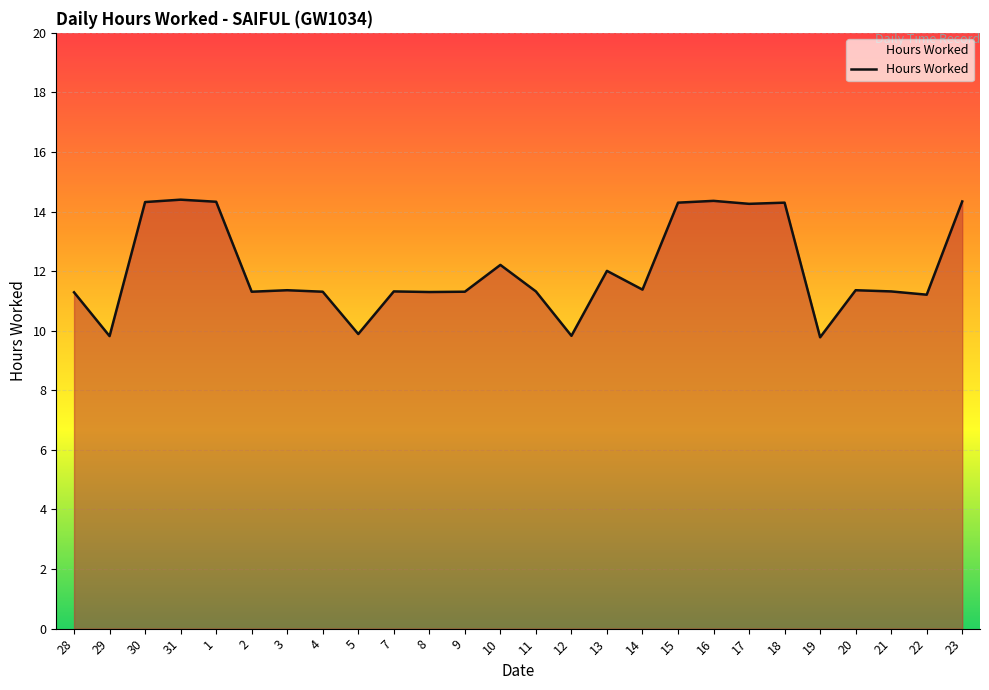

What is the ratio of the value at 30 to the value at 22?

1.3